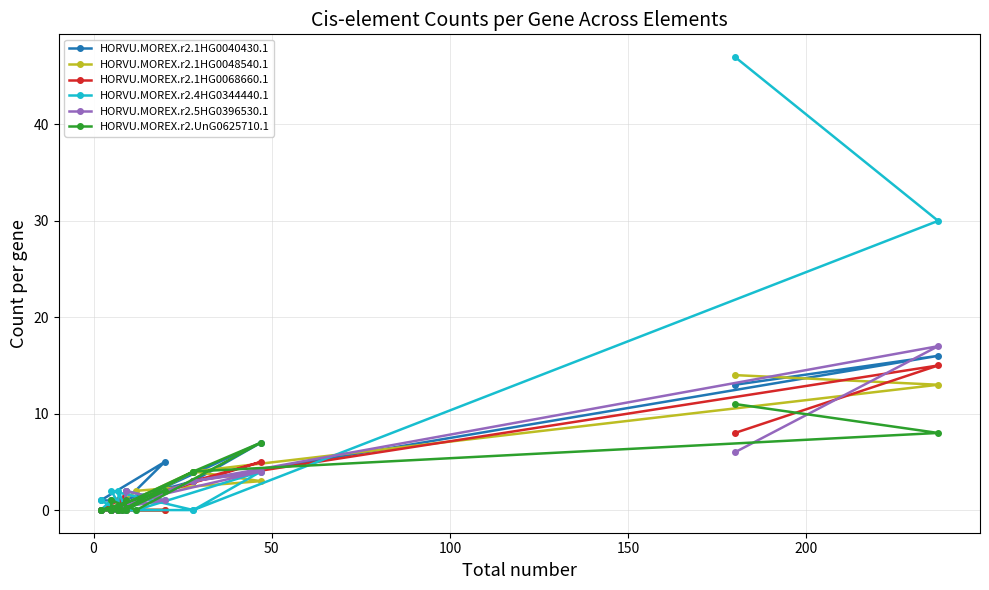

True or false: HORVU.MOREX.r2.1HG0048540.1 has a value of 6 at 16.

False